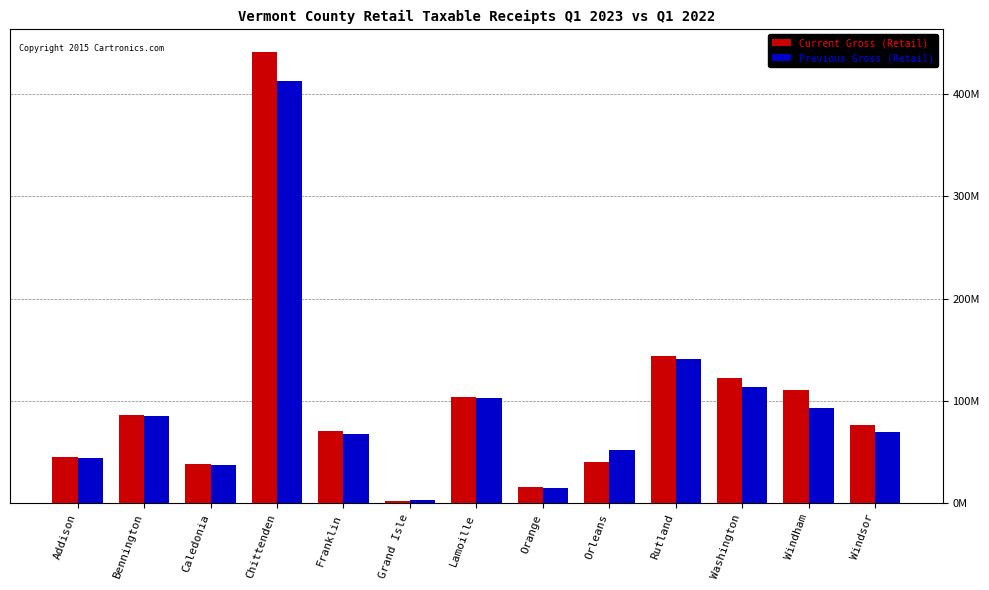

Which series has the largest range (max minus min)?

Current Gross (Retail)